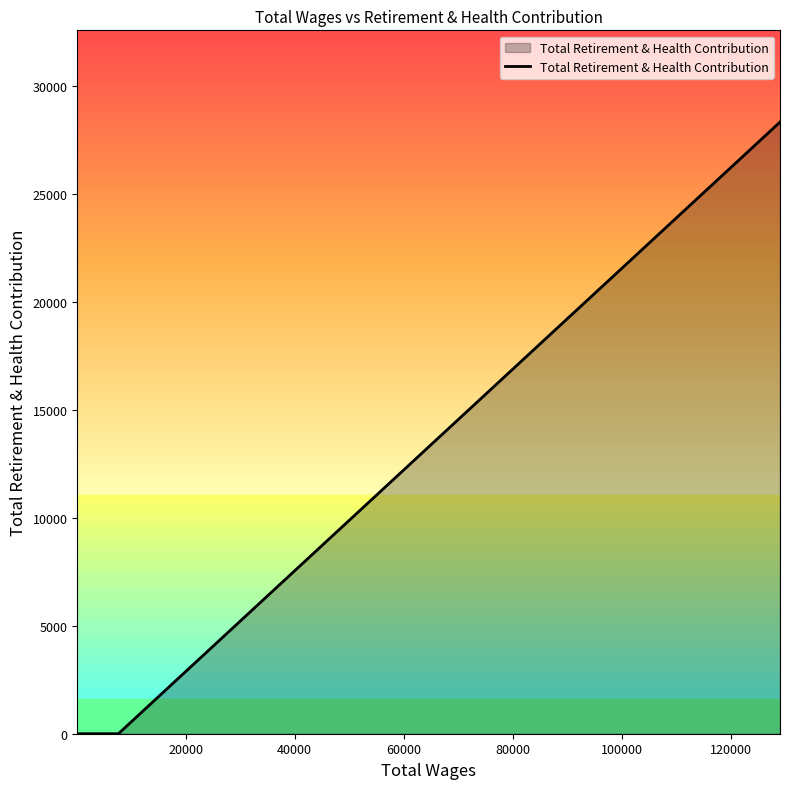

Does the chart have visible grid lines?

No